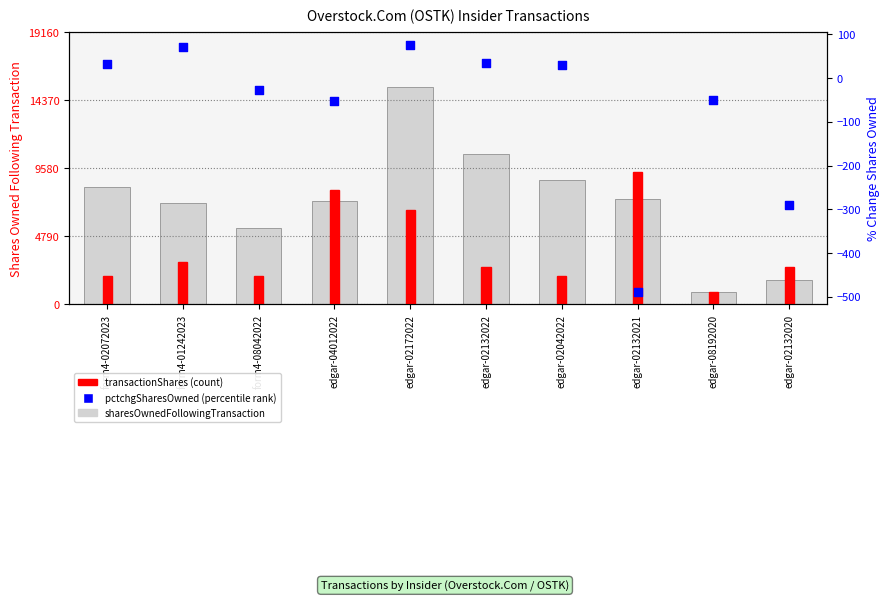

At which category is the sum across all series the highest?

edgar-02172022